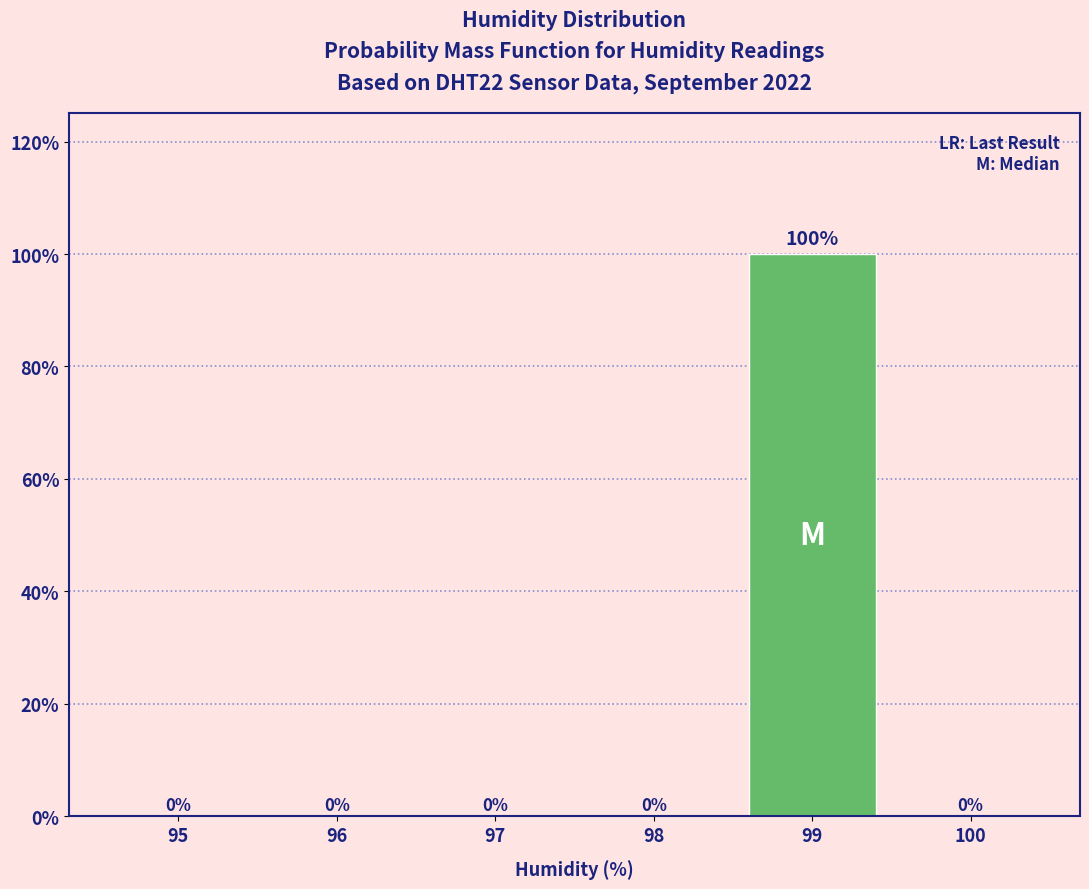

Reading left to right, list all the values displayed in this chart.

95=0	96=0	97=0	98=0	99=100	100=0